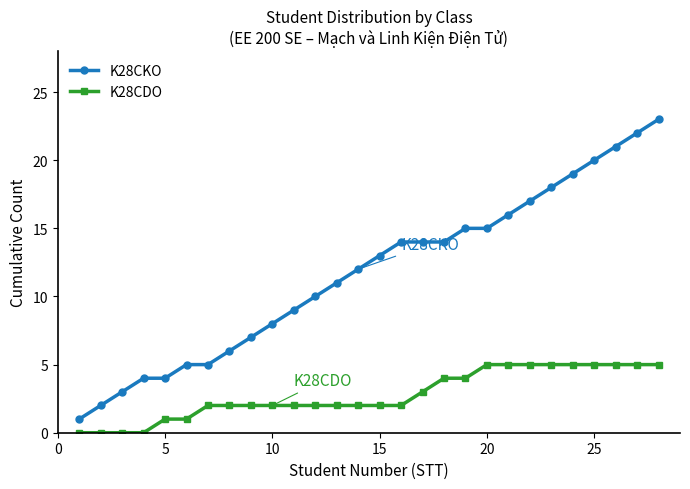

True or false: K28CDO and K28CKO intersect in this chart.

False